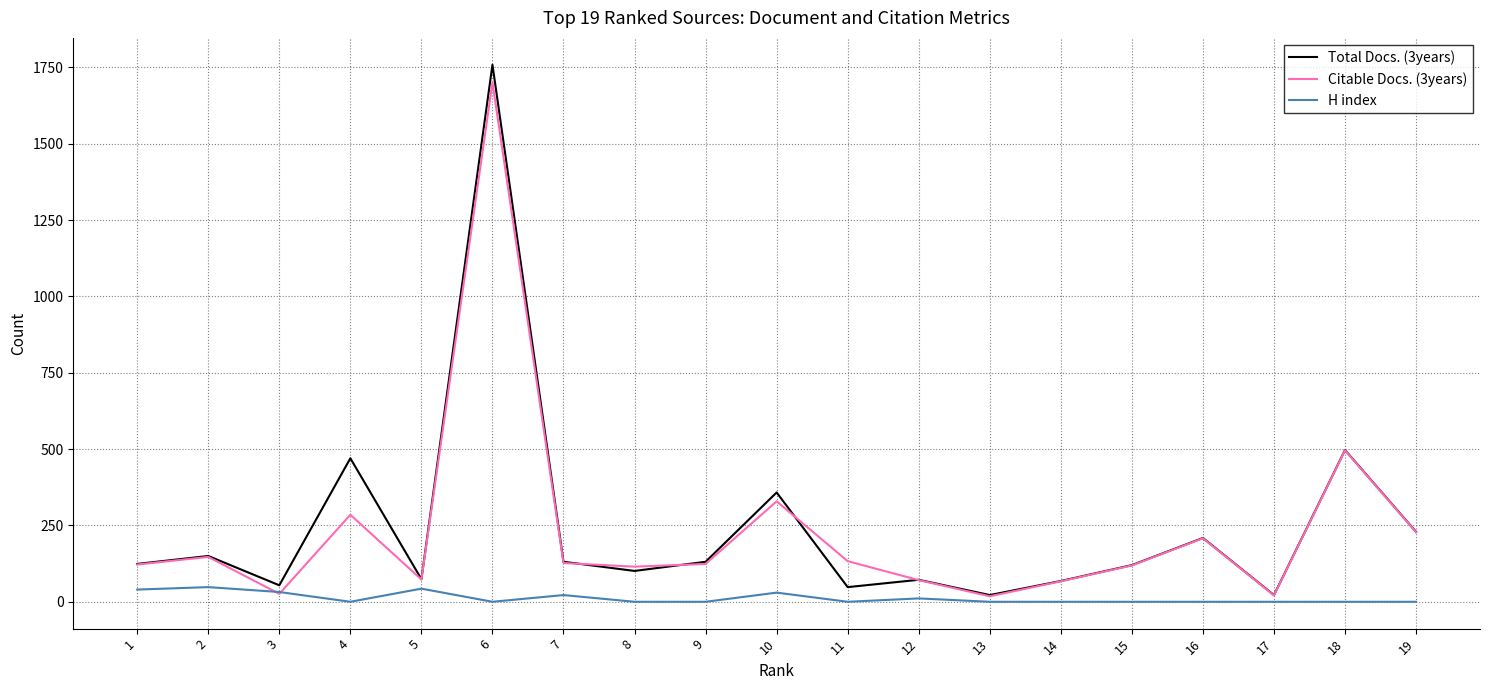

The value of Citable Docs. (3years) at 19 is 228. True or false?

True